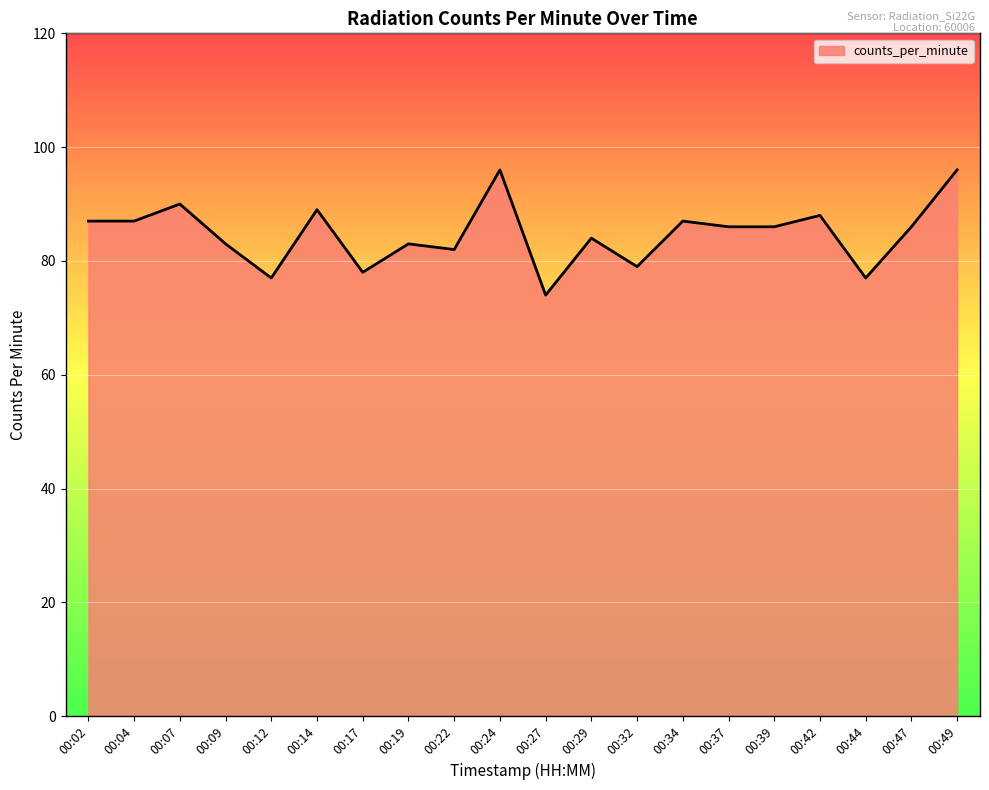

At which category does the chart reach its minimum across all series?

00:27